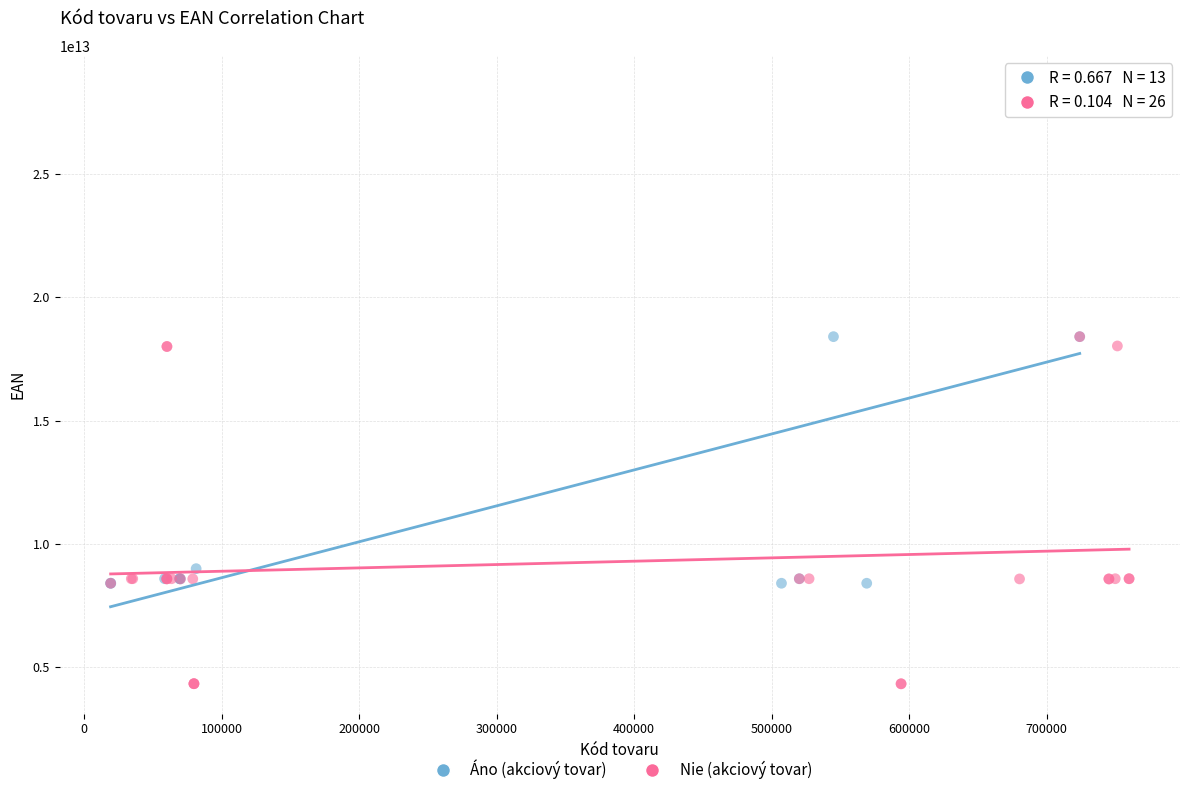

Which series has the widest spread of Y values?

Áno (akciový tovar)